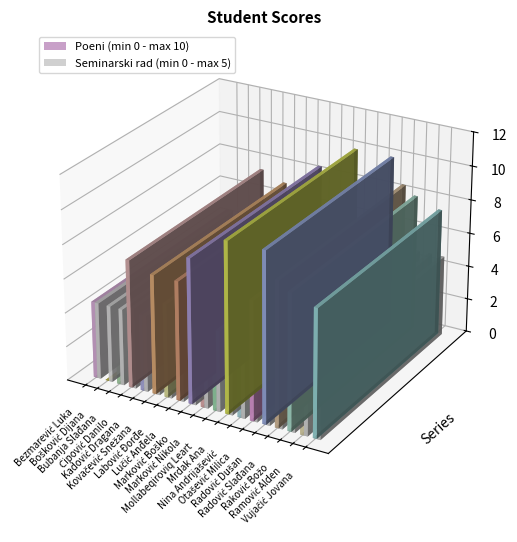

Rank the series by their average value, from lowest to highest.

Seminarski rad (min 0 - max 5), Poeni (min 0 - max 10)